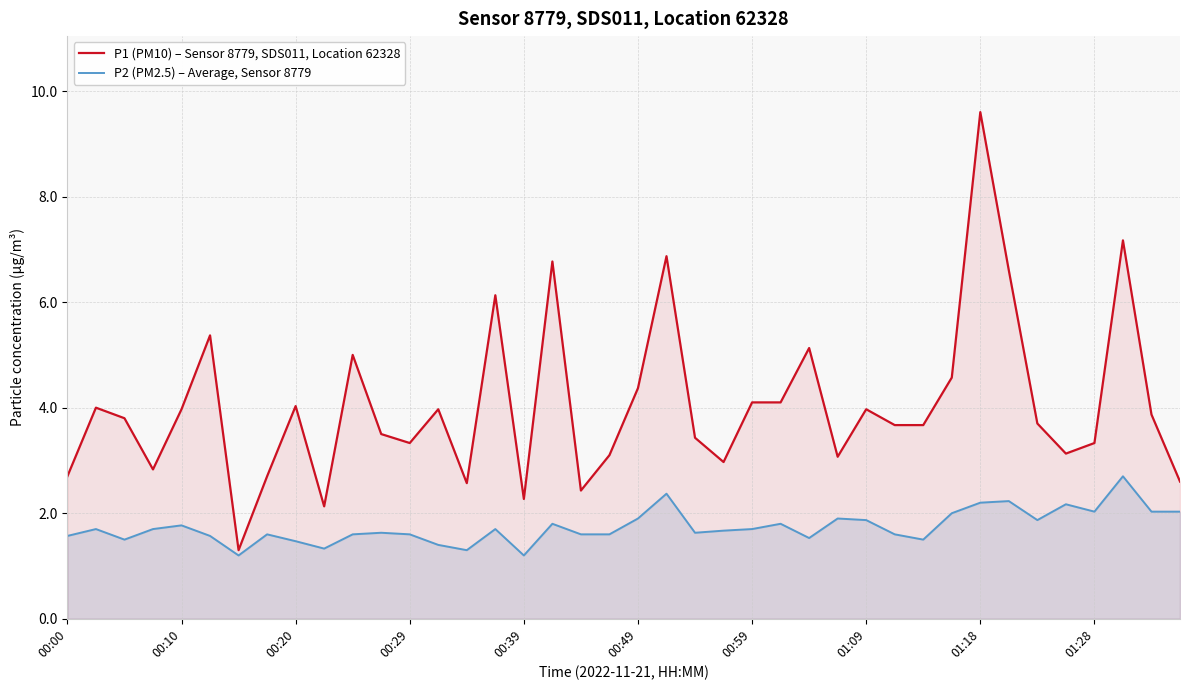

List the series in order of their peak value, lowest first.

P2 (PM2.5) – Average, Sensor 8779, P1 (PM10) – Sensor 8779, SDS011, Location 62328